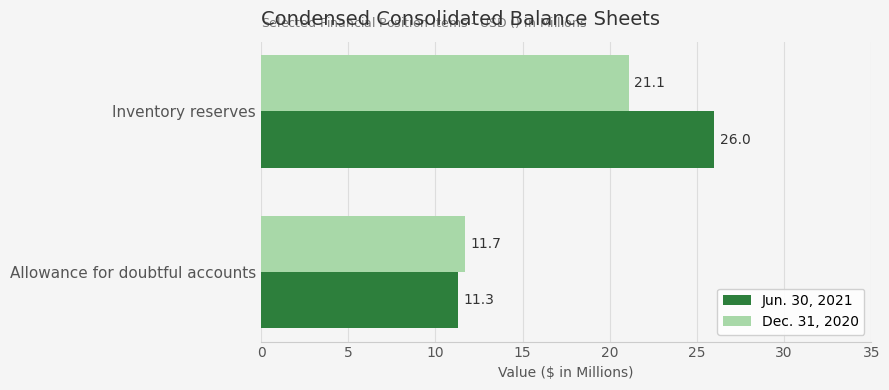

What is the greatest value displayed?

26.0